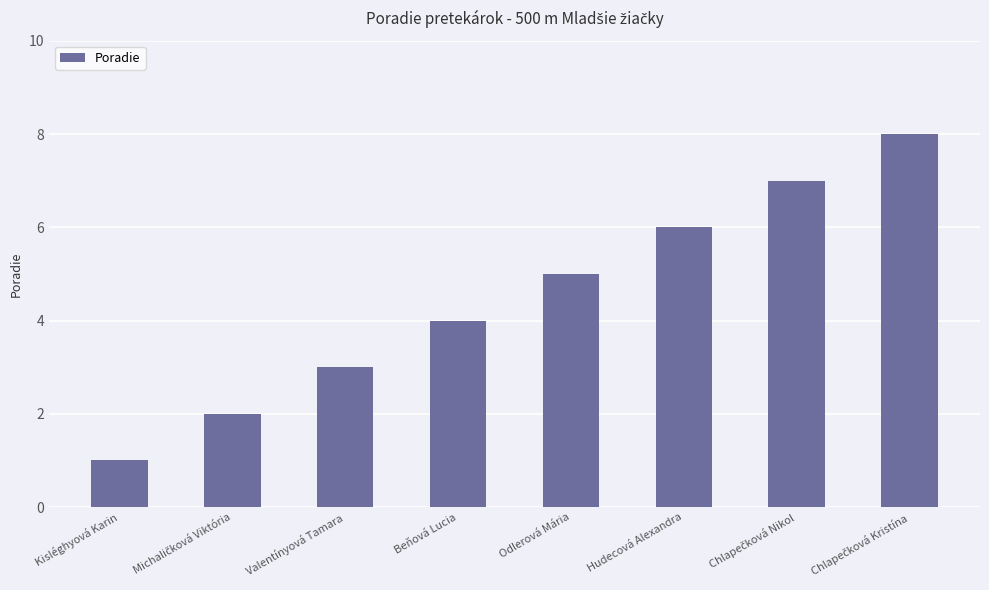

What is the value of the 5th bar from the left?

5